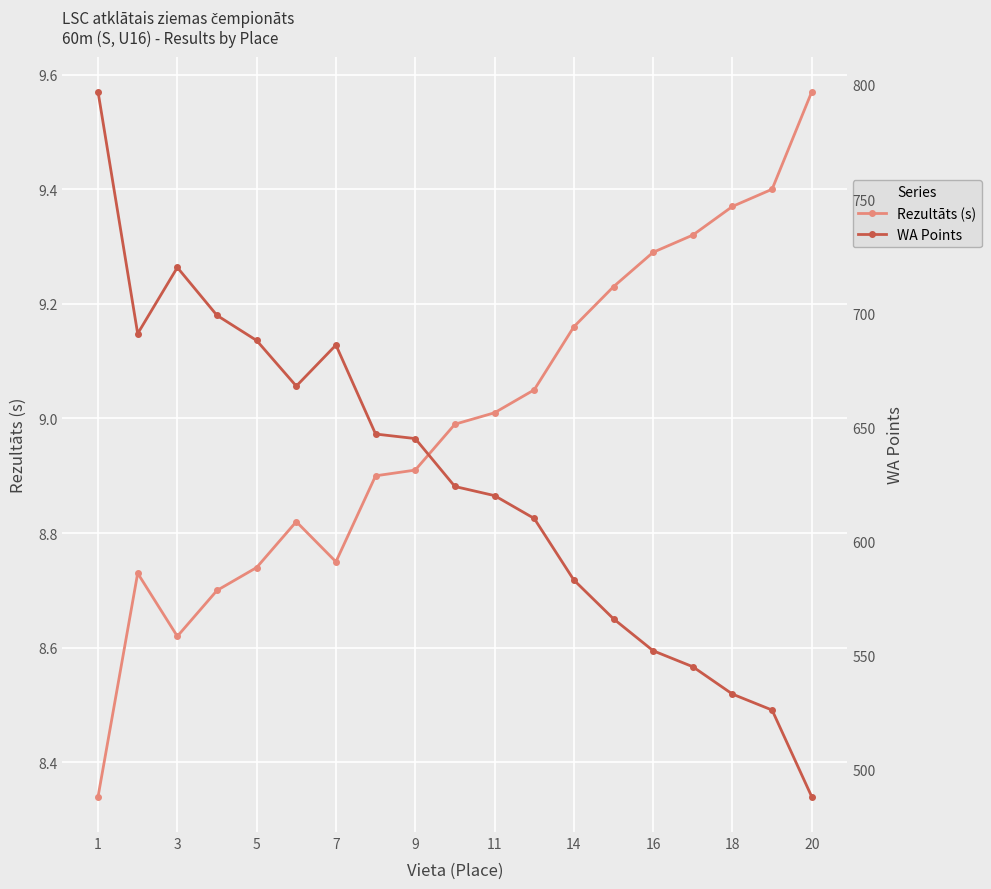

Is it true that Rezultāts (s) equals 9.3 at 16?

True